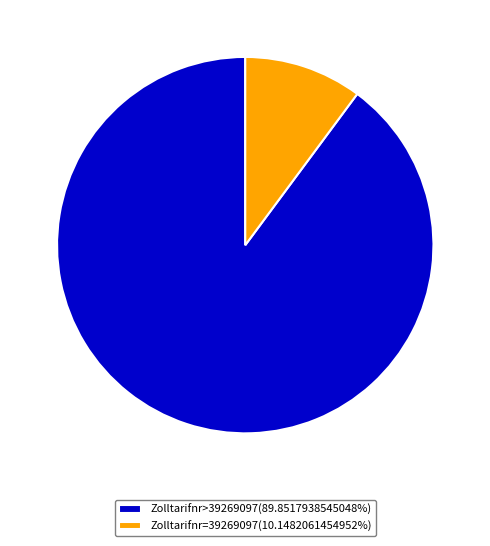

Does Zolltarifnr>39269097(89.8517938545048%) represent more than half of the total?

Yes